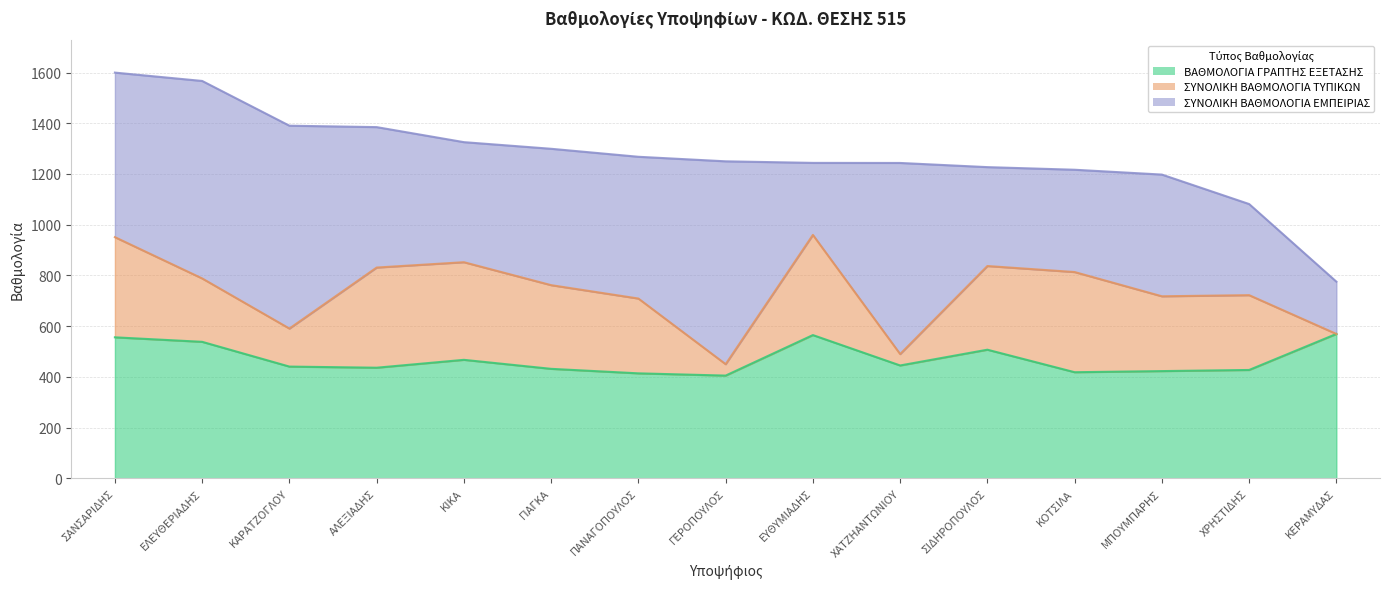

List the series in order of their overall mean, lowest first.

ΣΥΝΟΛΙΚΗ ΒΑΘΜΟΛΟΓΙΑ ΤΥΠΙΚΩΝ, ΒΑΘΜΟΛΟΓΙΑ ΓΡΑΠΤΗΣ ΕΞΕΤΑΣΗΣ, ΣΥΝΟΛΙΚΗ ΒΑΘΜΟΛΟΓΙΑ ΕΜΠΕΙΡΙΑΣ